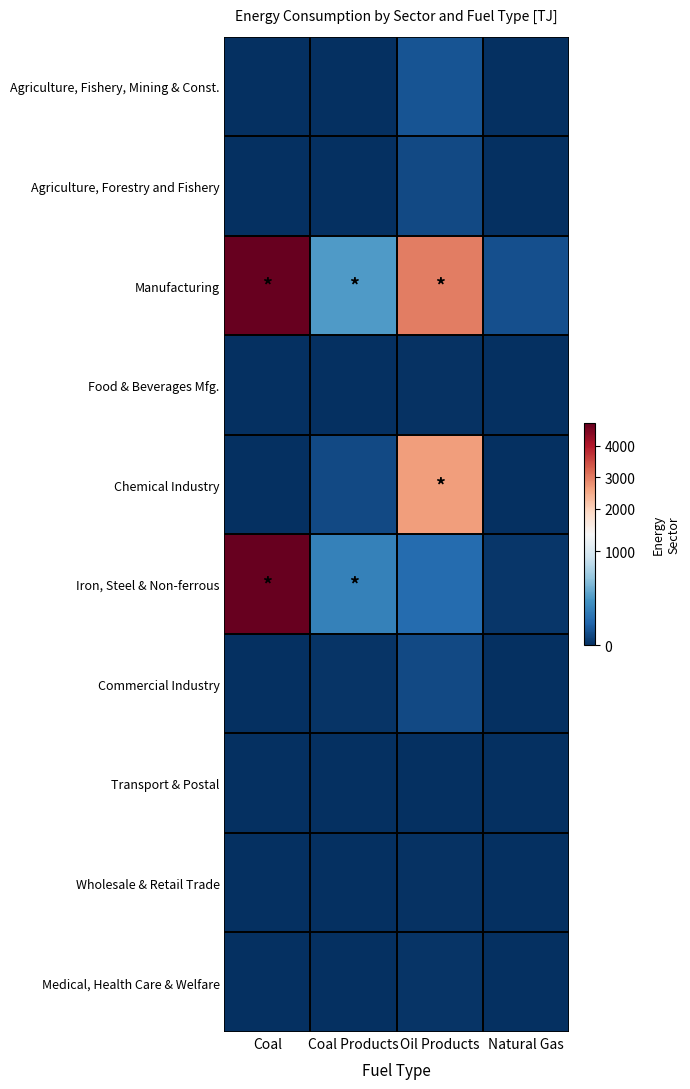

What is the maximum value shown in the chart?

4716.2